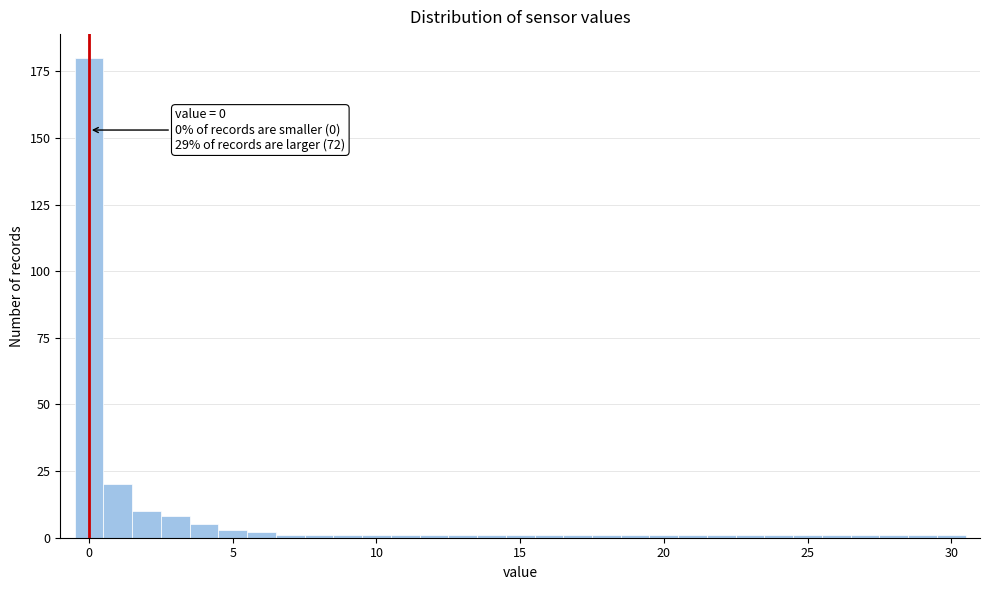

Around what value on the x-axis is the tallest bar? Give the approximate position of its centre, as read against the axis.

0.0